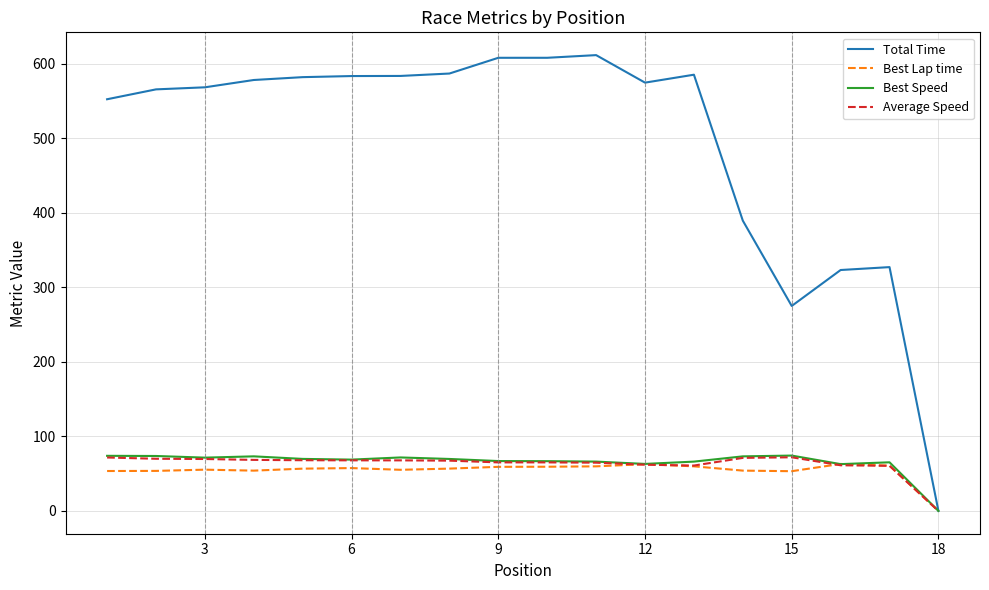

Which series has the widest spread of values?

Total Time